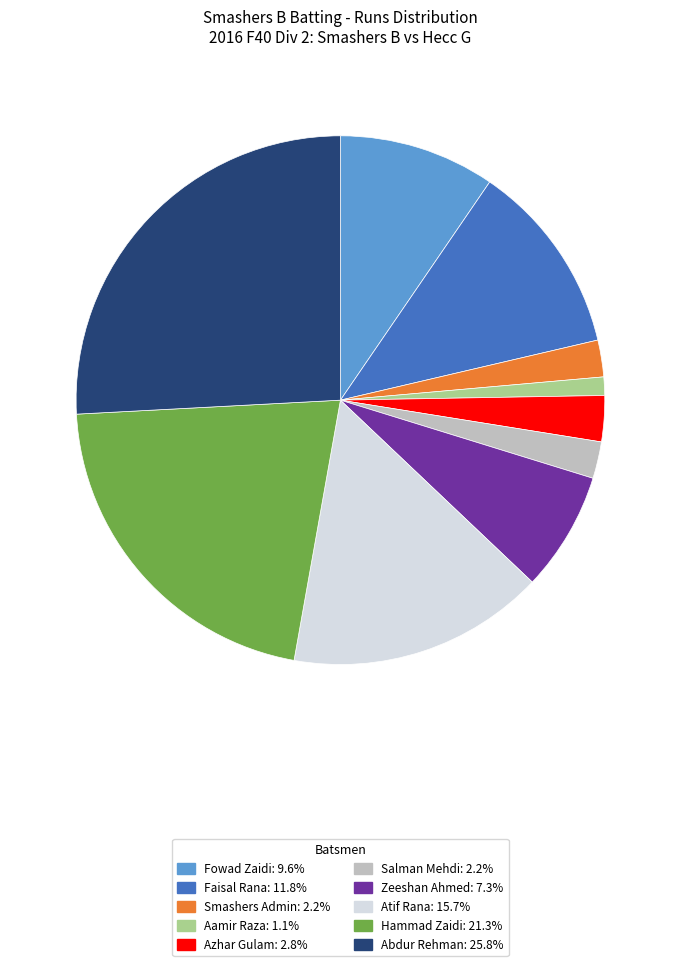

What is the largest slice in the pie chart?

Abdur Rehman